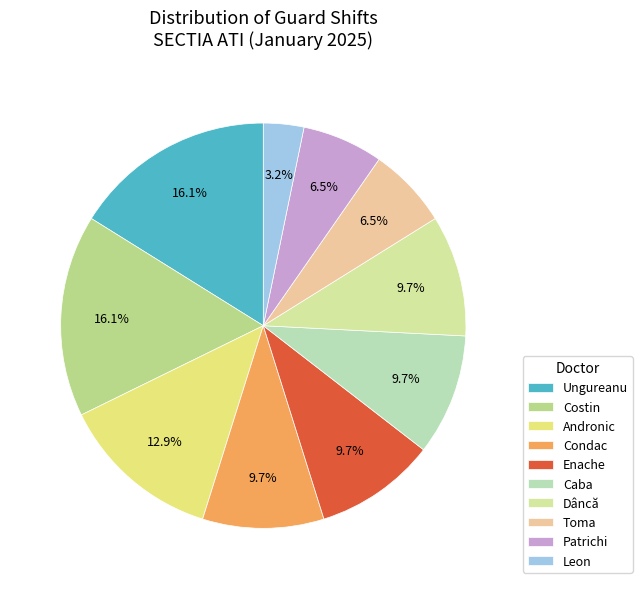

To the nearest percent, what portion does Ungureanu represent?

16%